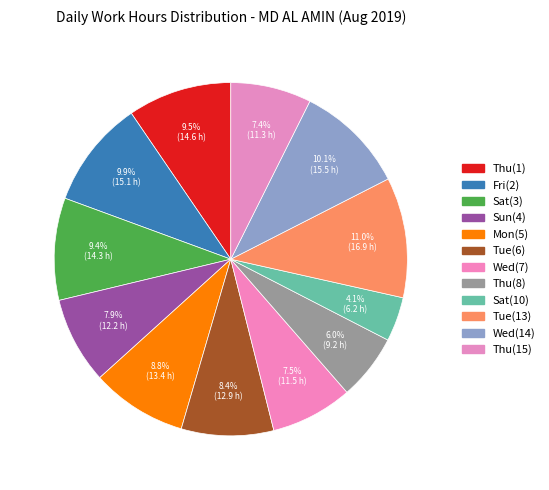

How many slices are in this pie chart?

12